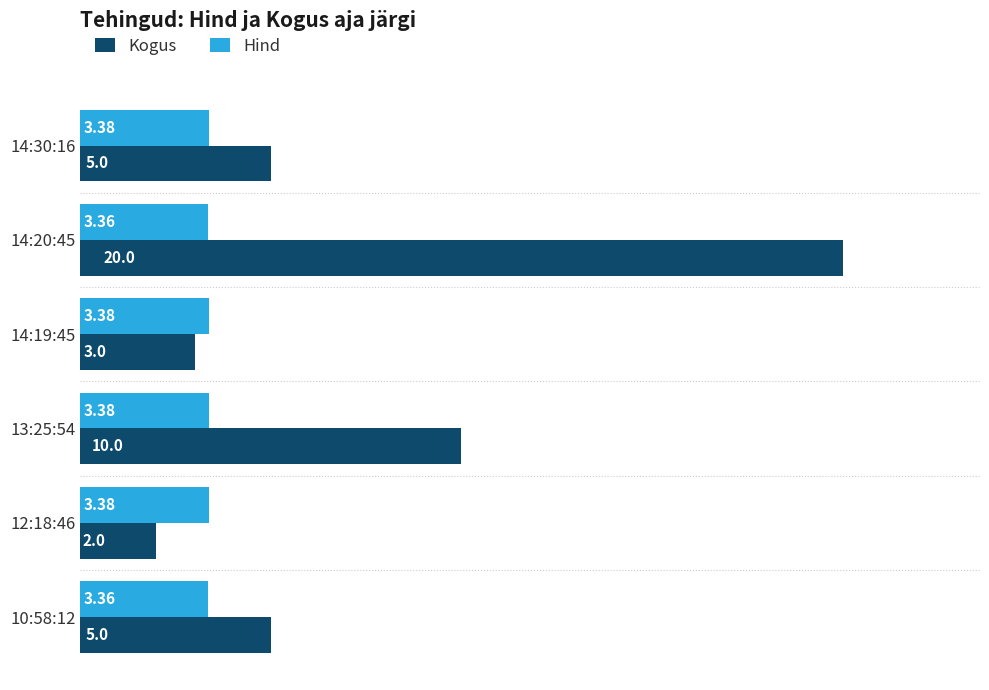

Which series has the largest total across all categories?

Kogus